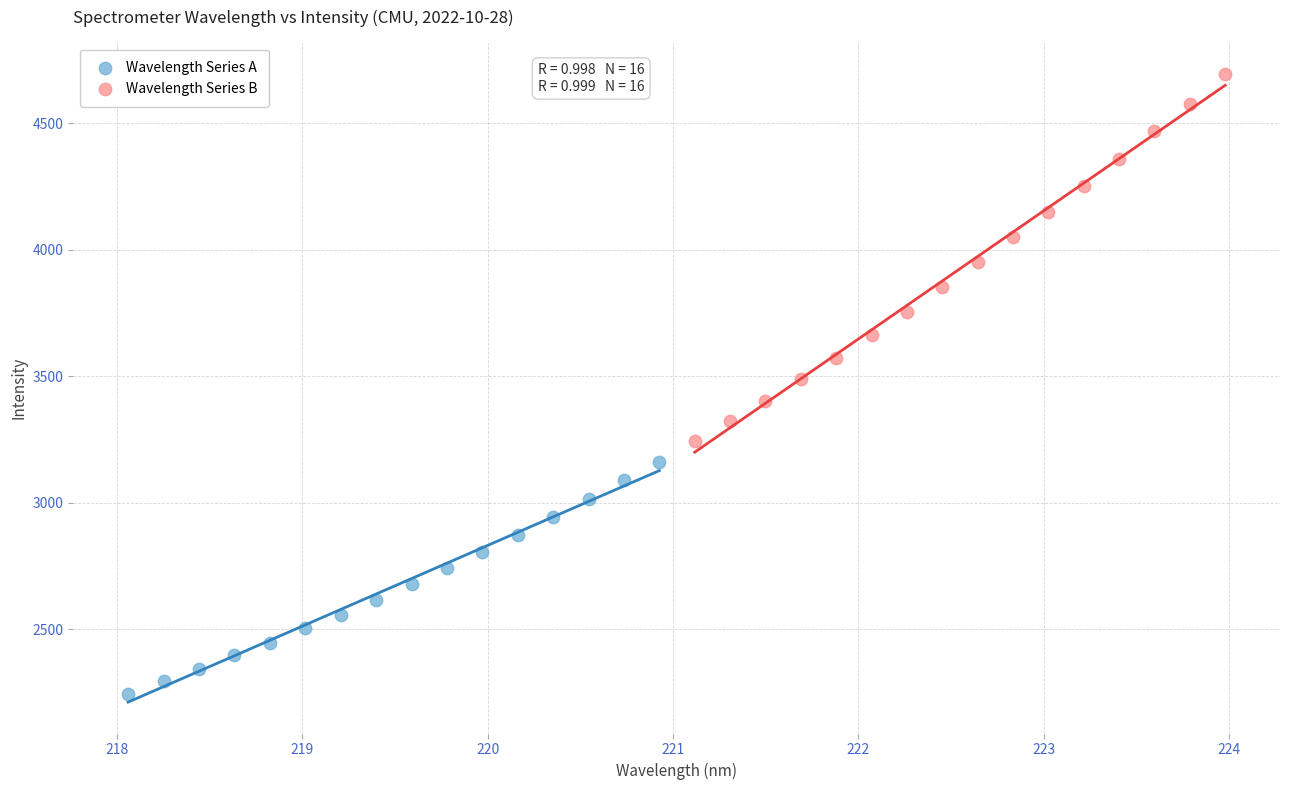

Which series reaches the minimum Y coordinate?

Wavelength Series A